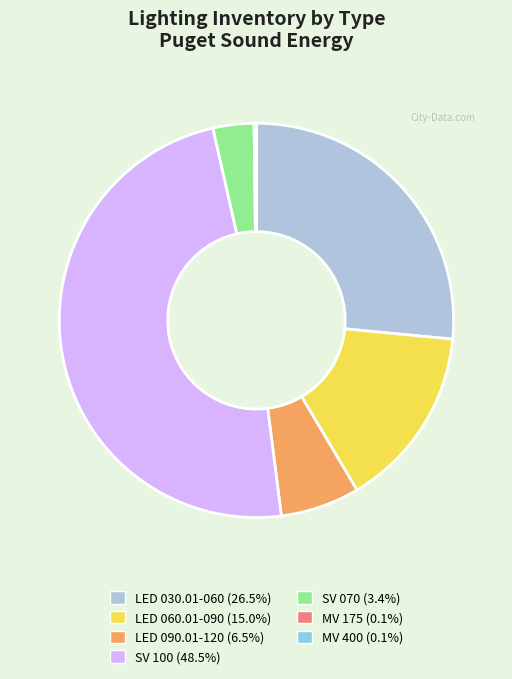

Which slice is the largest?

SV 100